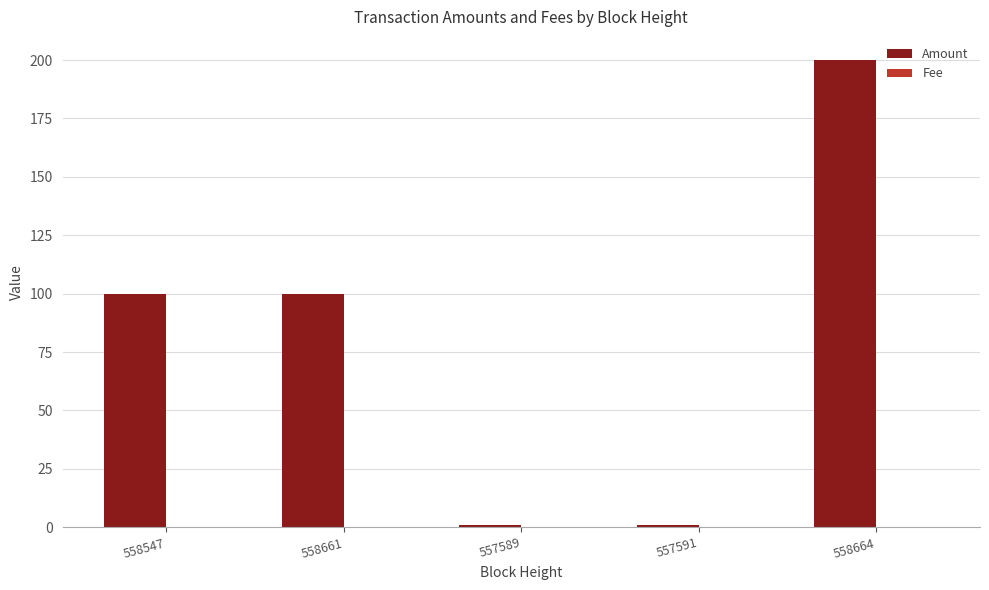

Which series has the largest total across all categories?

Amount